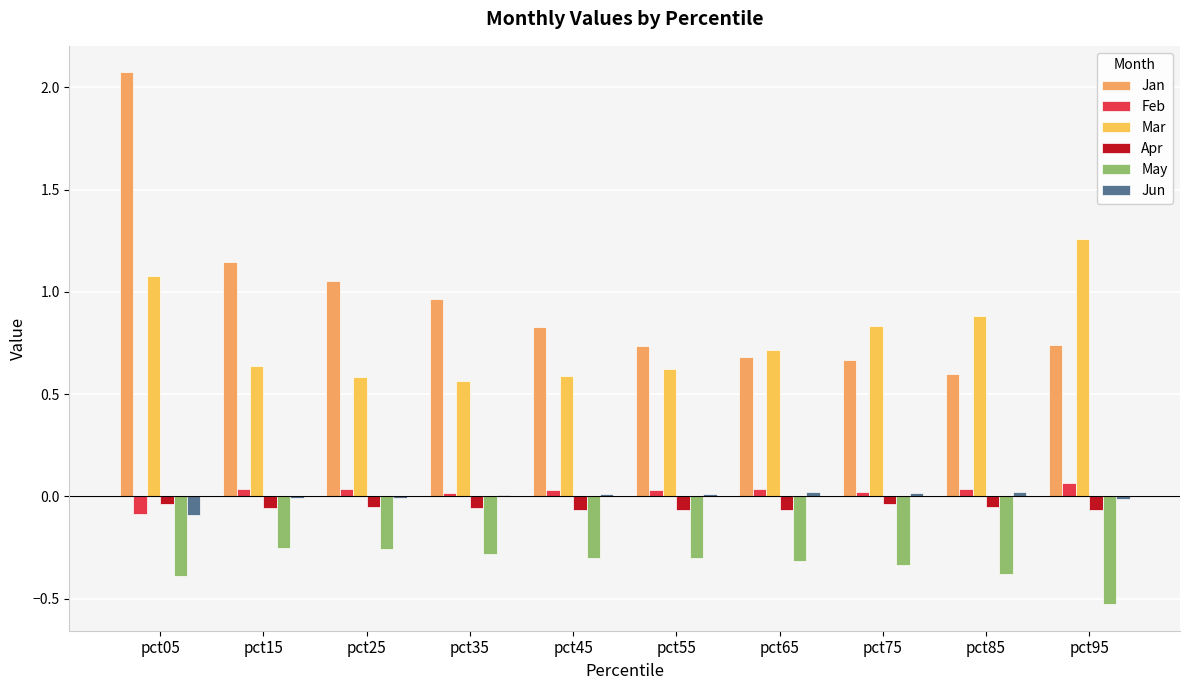

Count the number of data series in this chart.

6